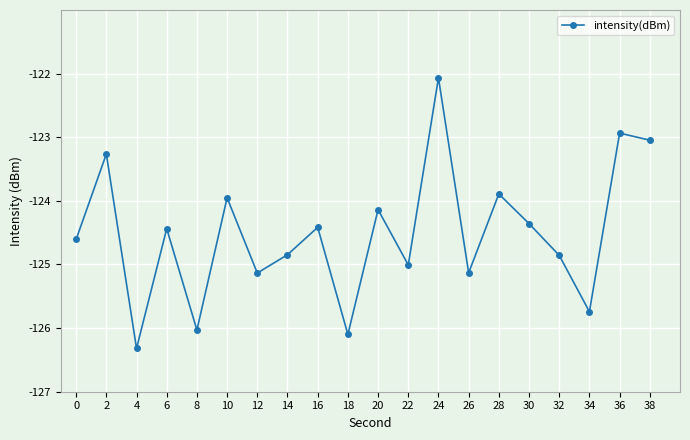

Is it true that the value at 6 is -83.3?

False